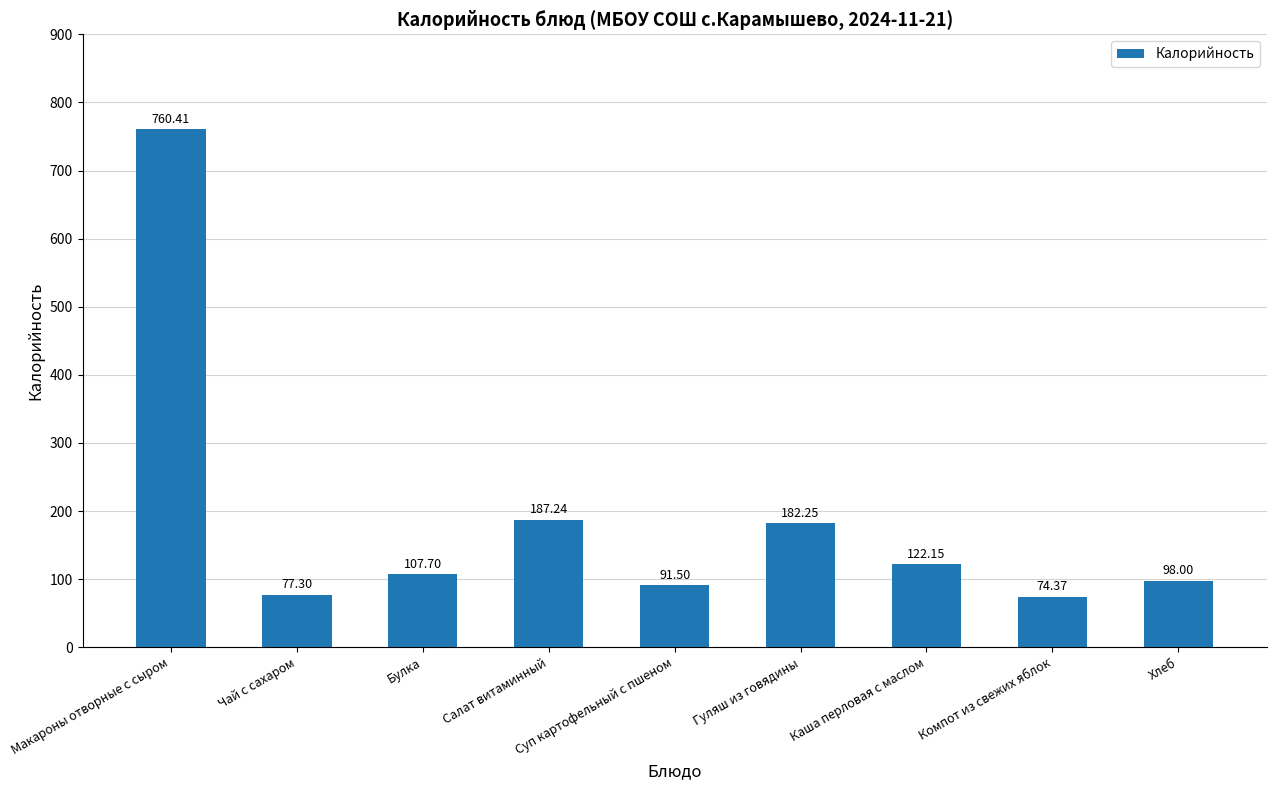

How many bars are there in total?

9